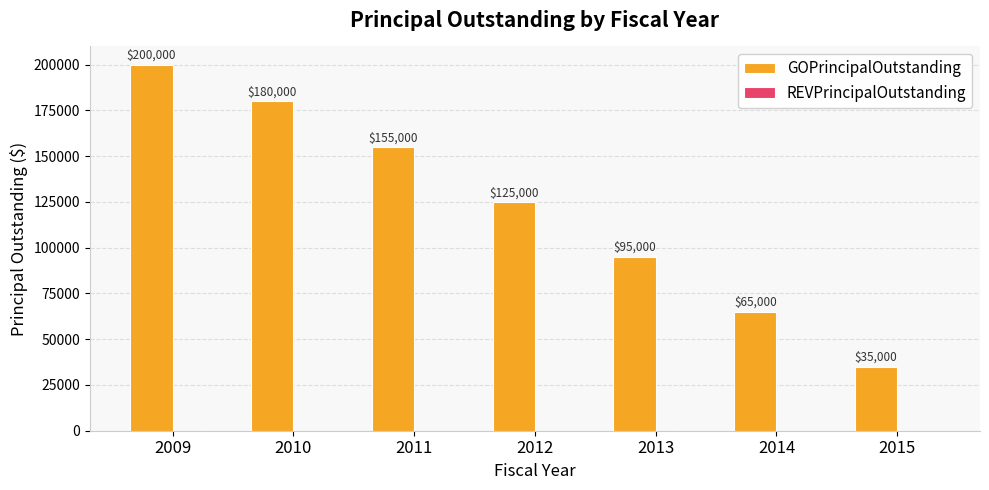

What is the value of the 3rd bar from the left?

155000